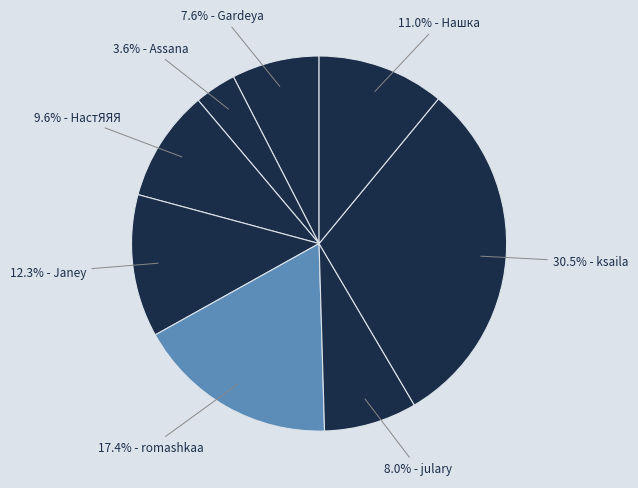

Count the number of slices in the pie.

8